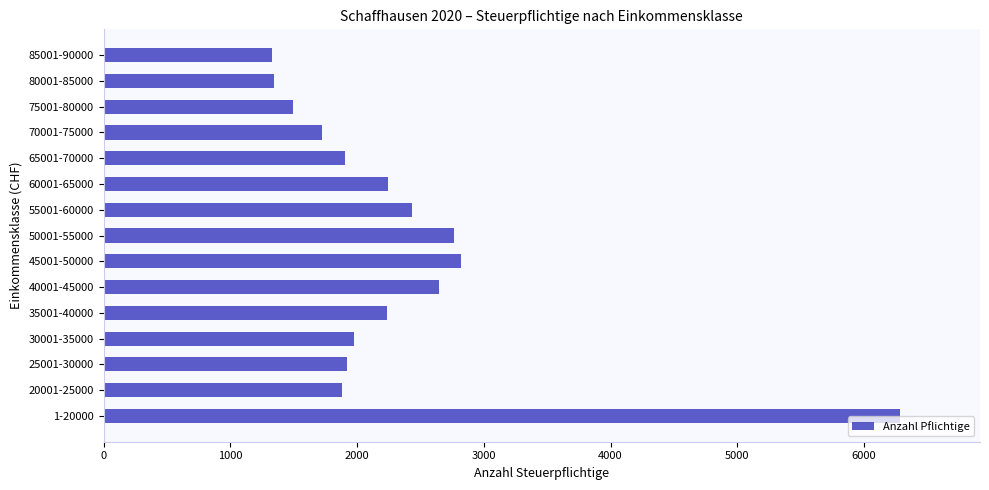

At which label is the value closest to 3809?

45001-50000